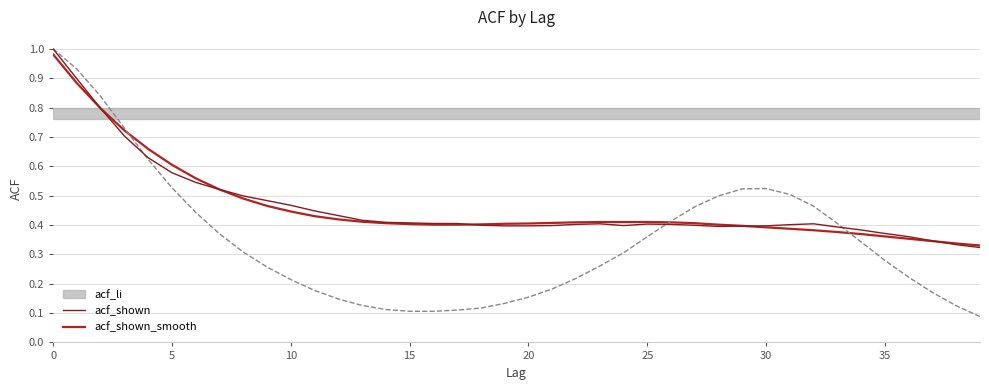

Which series has the widest spread of values?

acf_li